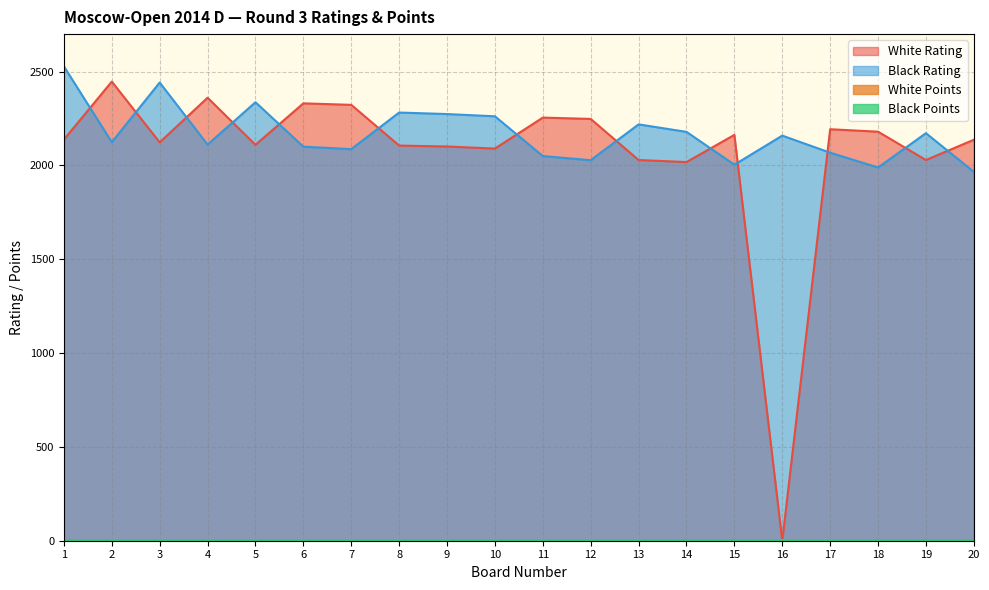

Which series ends up on top after the final intersection of White Rating and Black Rating?

White Rating